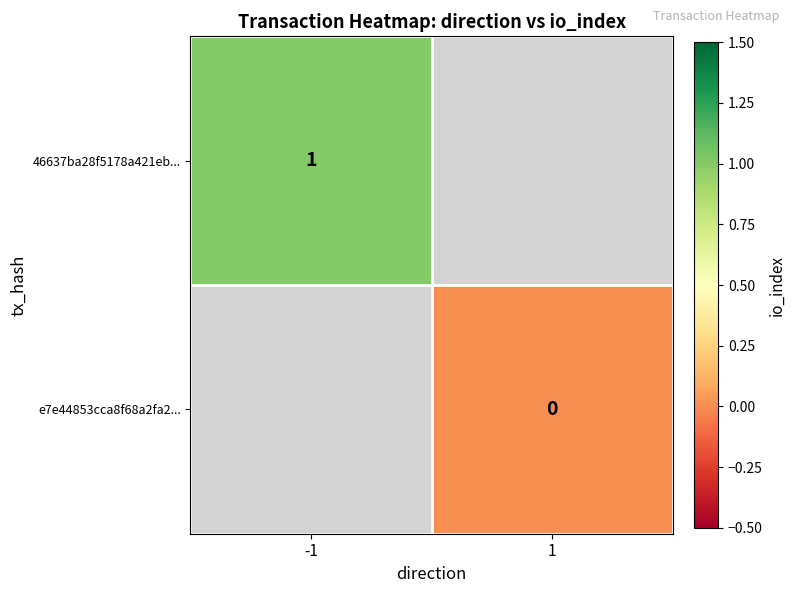

What is the maximum value shown in the chart?

1.0